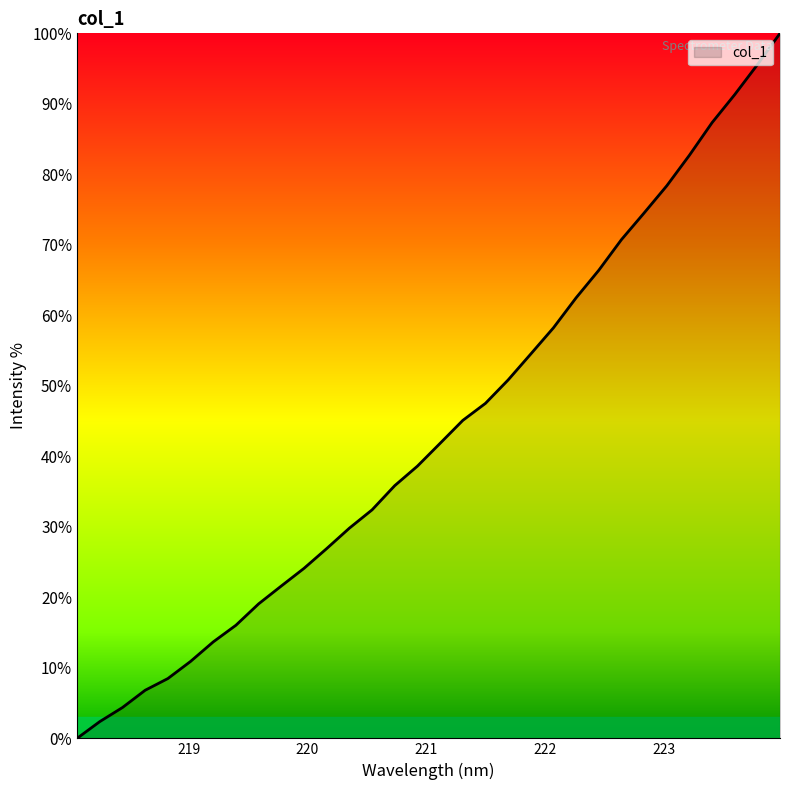

Reading left to right, what are all the values shown in this chart?

0.0	2.4	4.4	6.8	8.5	10.9	13.7	16.0	19.1	21.6	24.1	26.9	29.8	32.4	35.8	38.6	41.8	45.1	47.5	50.8	54.5	58.2	62.5	66.4	70.7	74.5	78.4	82.7	87.3	91.3	95.5	100.0